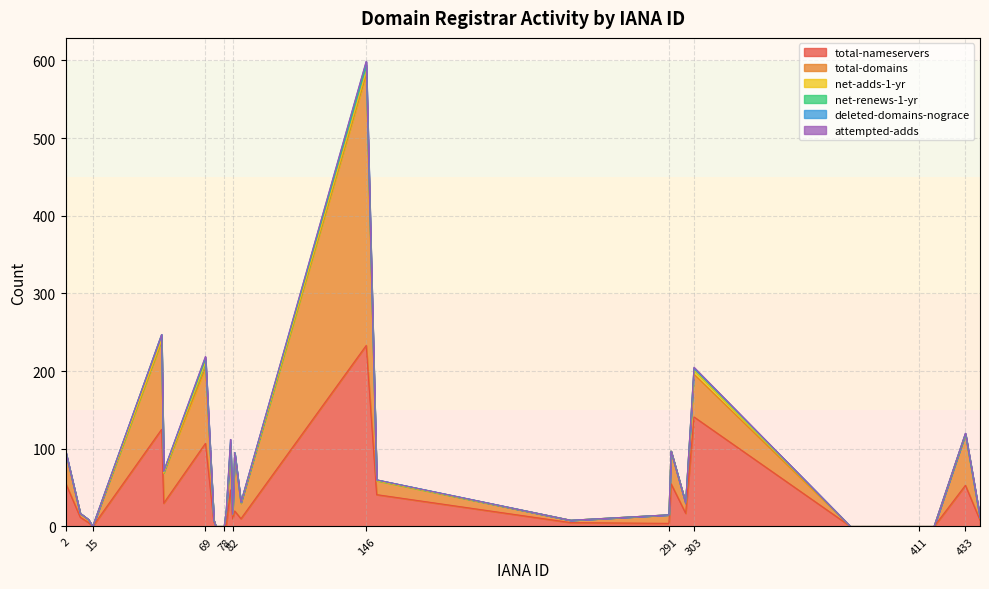

At how many categories does at least one series exceed 3?

21